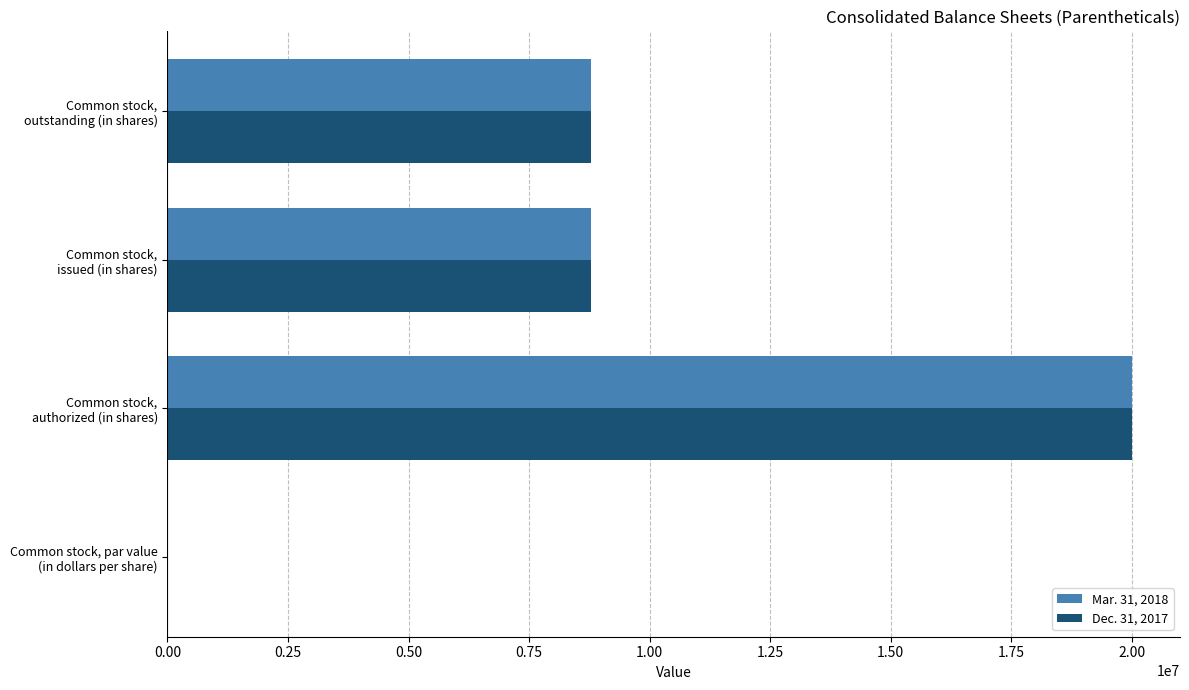

What is the maximum value for Dec. 31, 2017?

20000000.0